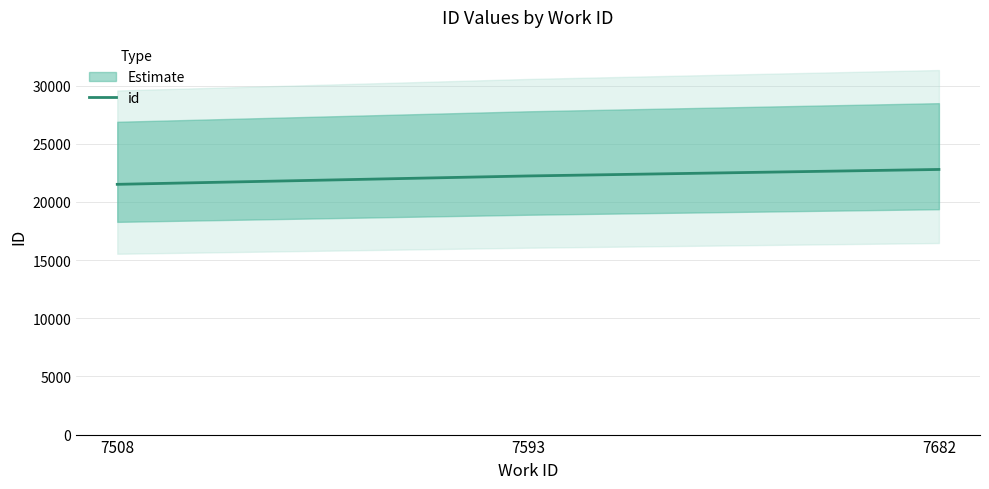

At which category does the chart reach its minimum across all series?

7508